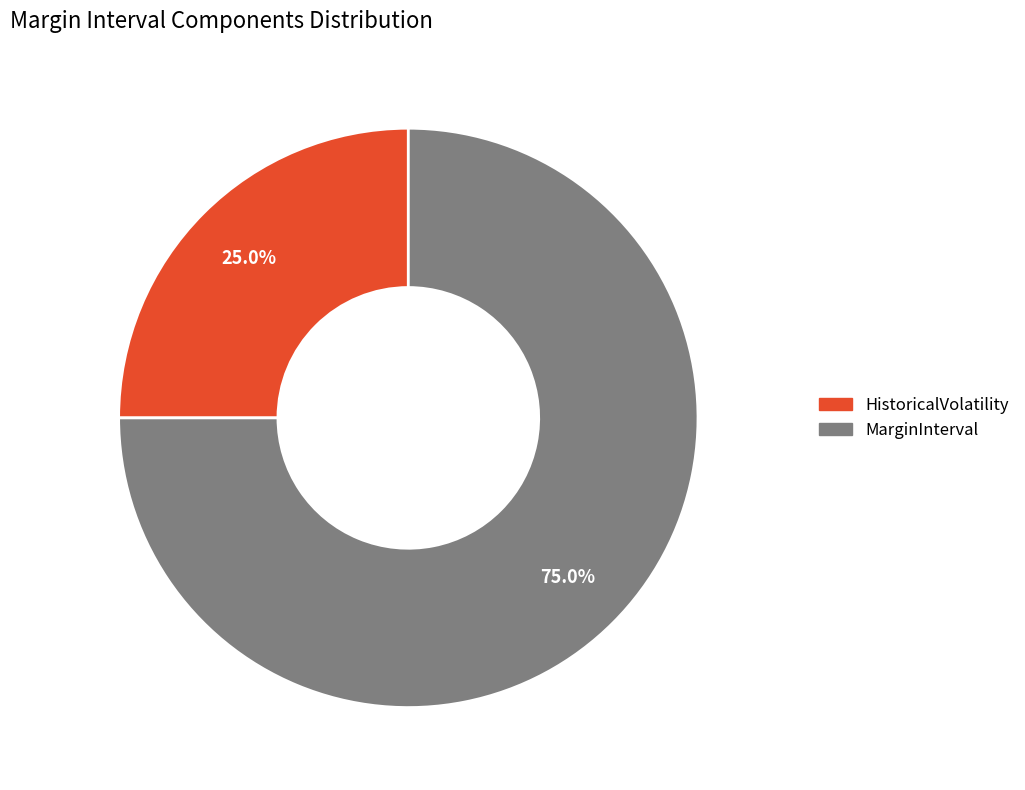

Does MarginInterval account for over 50% of the chart?

Yes